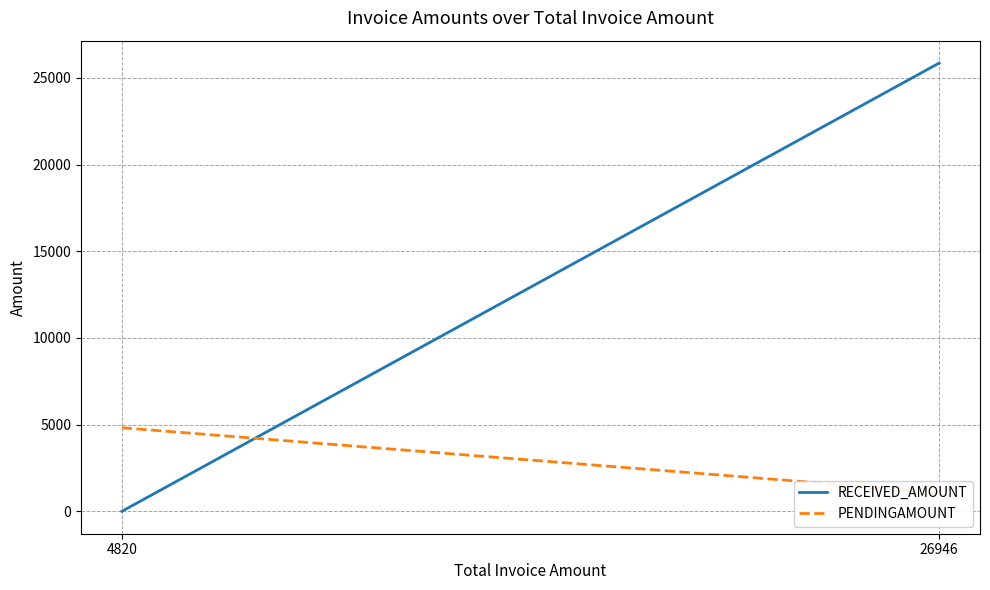

How many lines are shown in the chart?

2